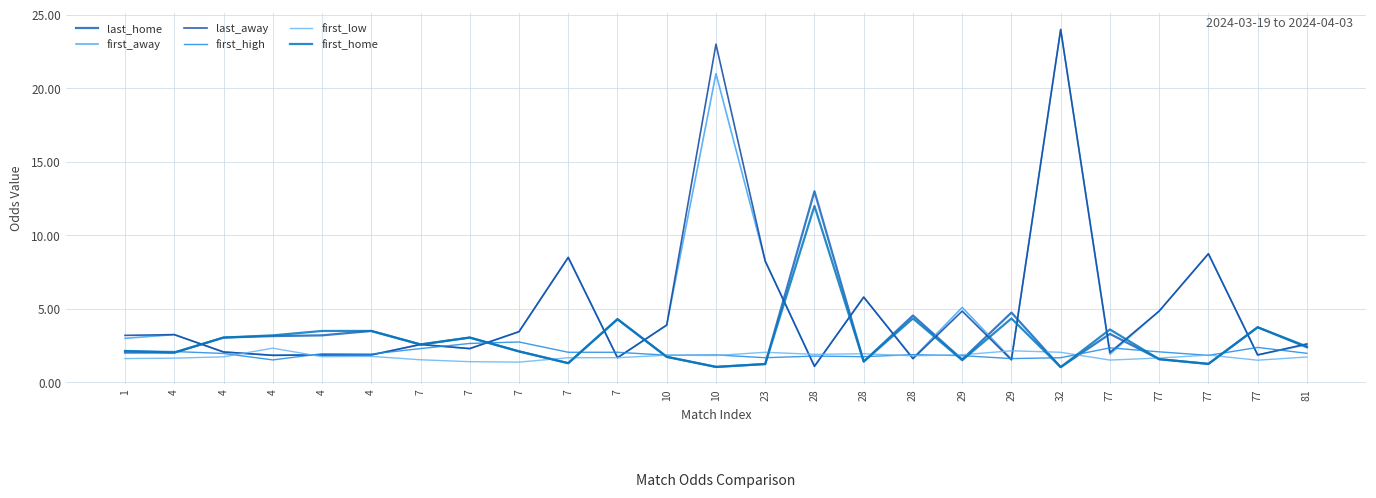

Does the chart have visible grid lines?

Yes